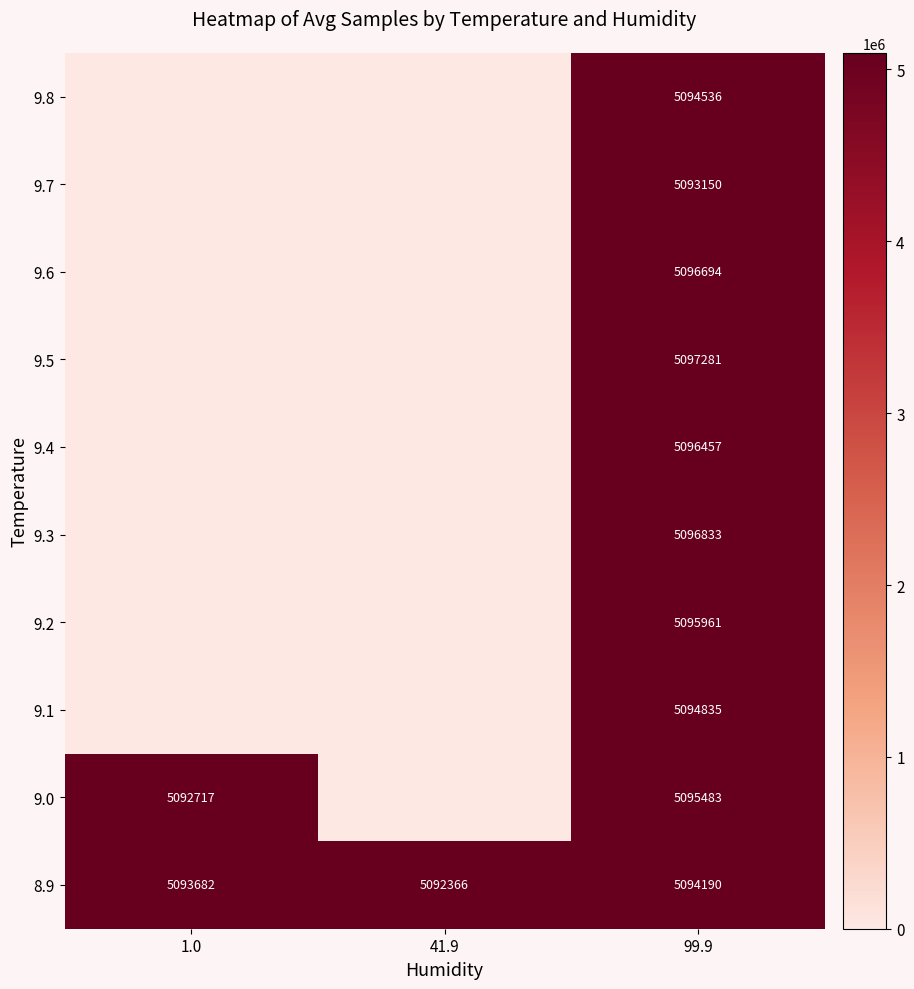

Is the value of 9.8 at 99.9 greater than the value of 9.7 at 99.9?

Yes